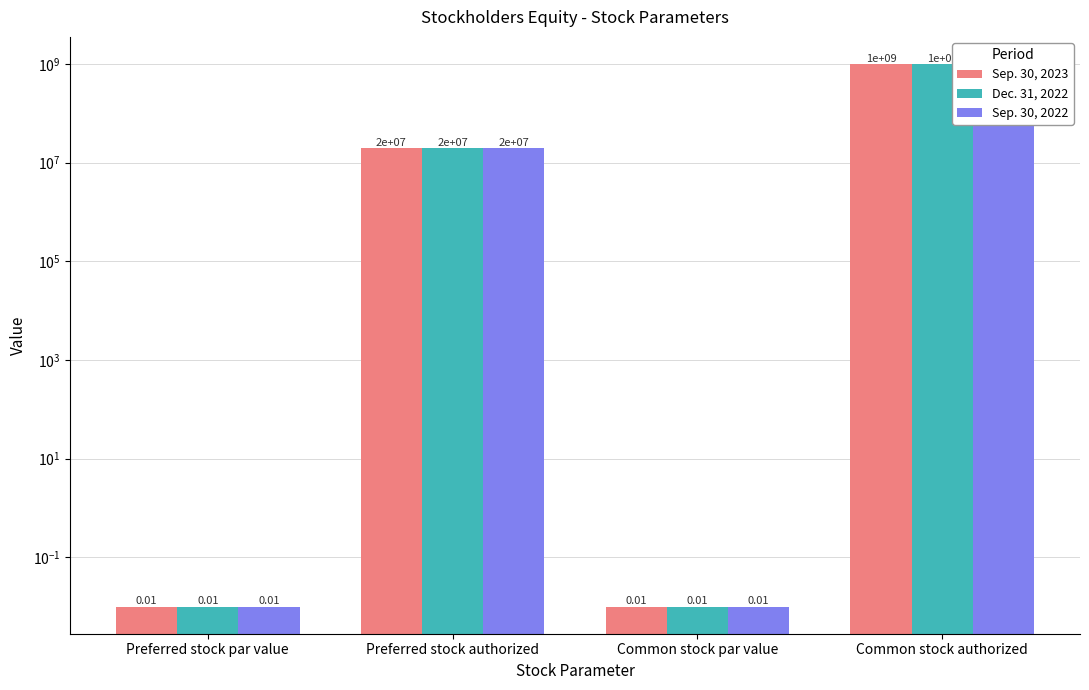

Rank the series by their maximum value, from lowest to highest.

Sep. 30, 2023, Dec. 31, 2022, Sep. 30, 2022